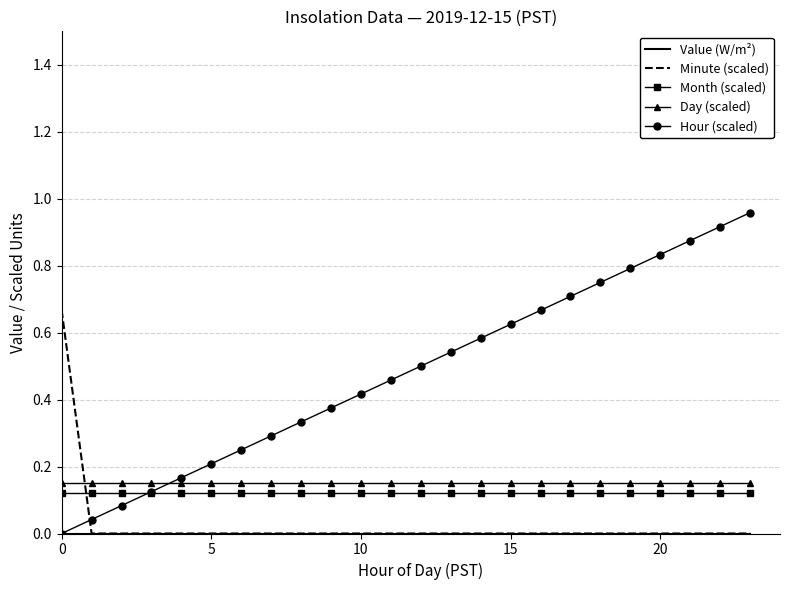

Which series has the largest total across all categories?

Hour (scaled)